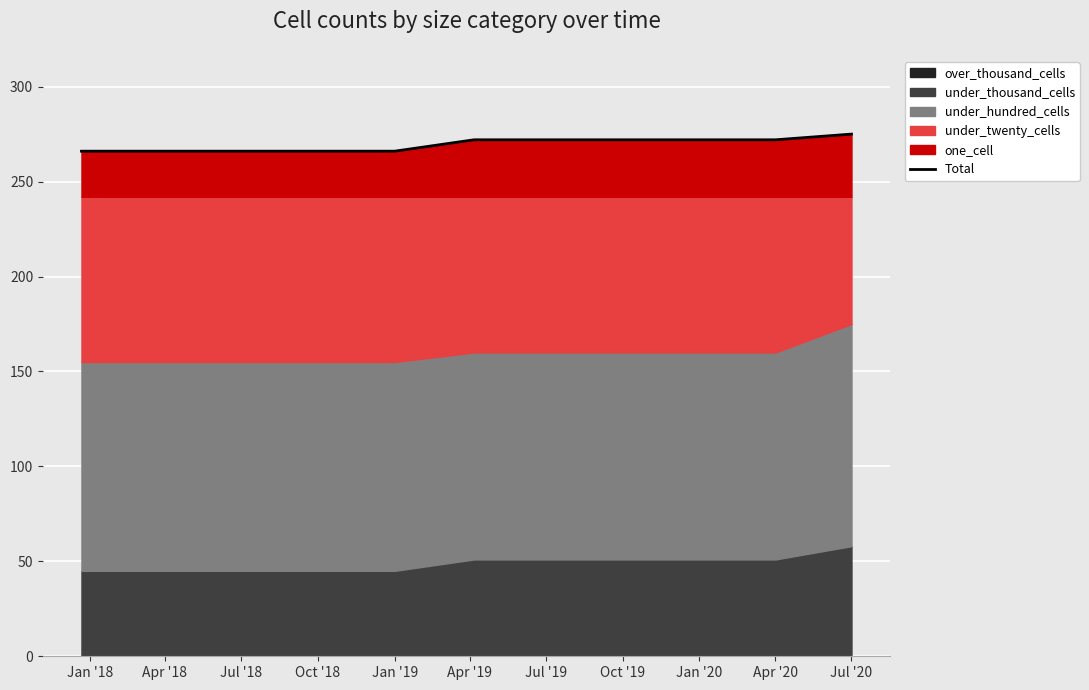

The Total series shows 272 at Jan '20. True or false?

True